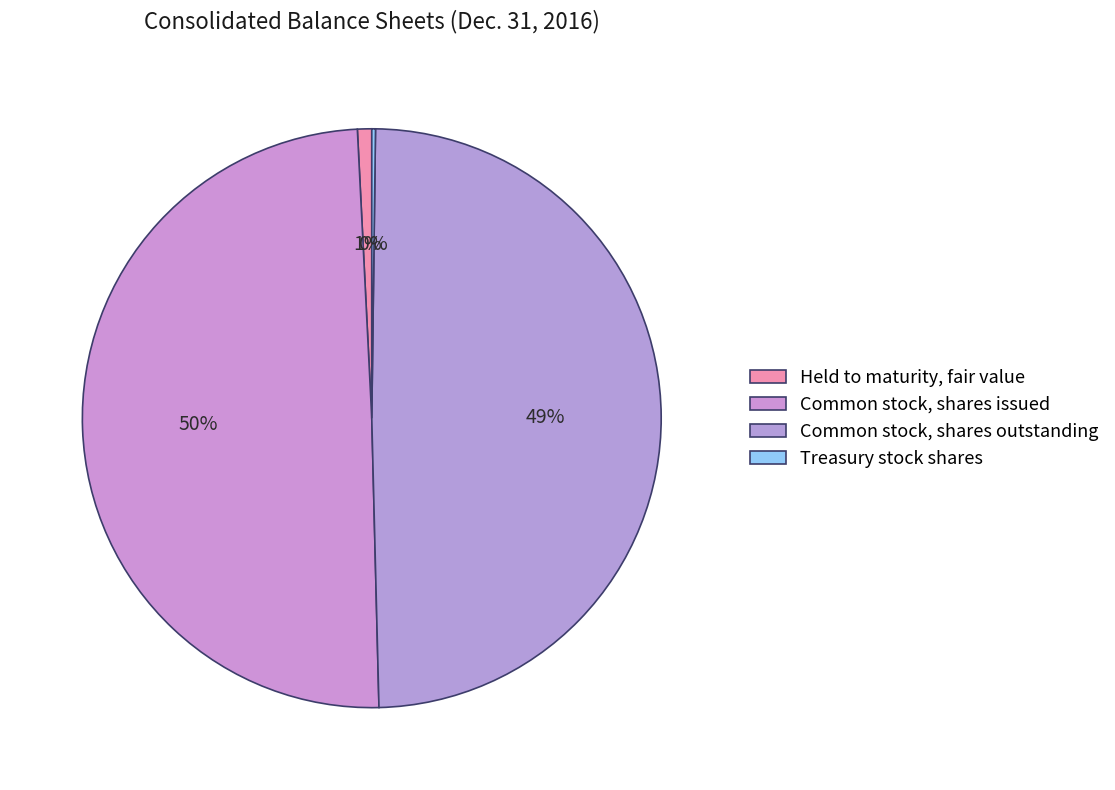

Does any single category account for the majority?

No